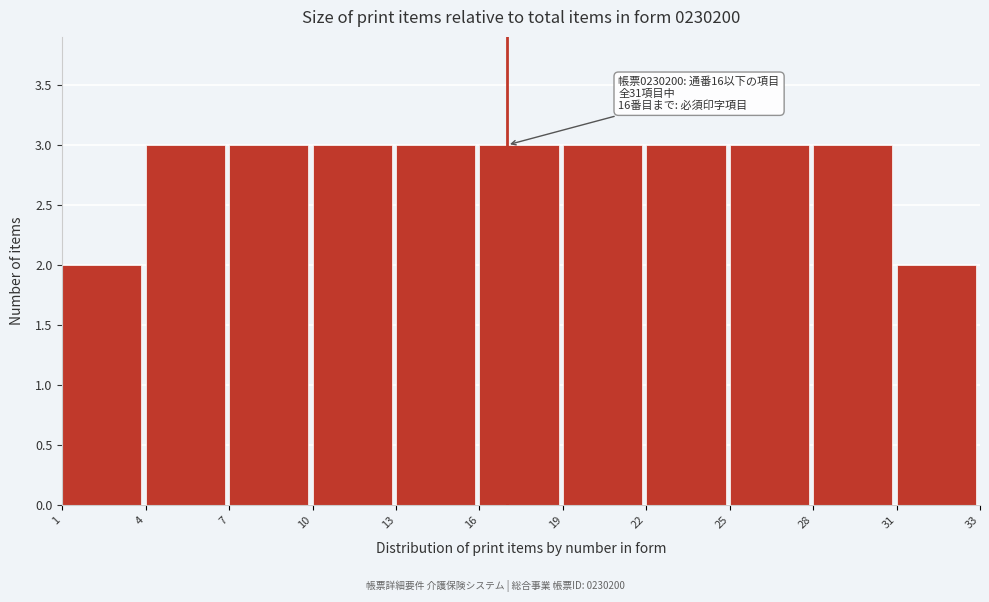

Reading left to right, what are all the values shown in this chart?

1=2	4=3	7=3	10=3	13=3	16=3	19=3	22=3	25=3	28=3	31=2